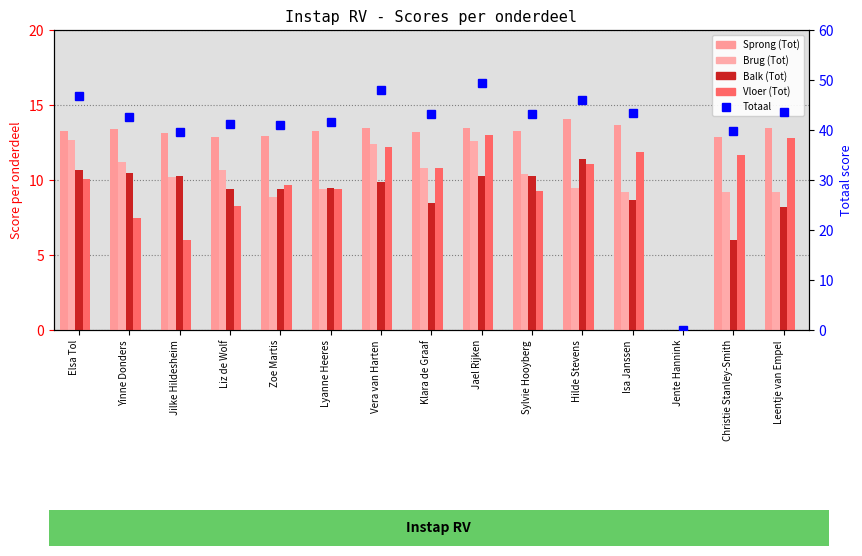

Which series has the largest total across all categories?

Totaal